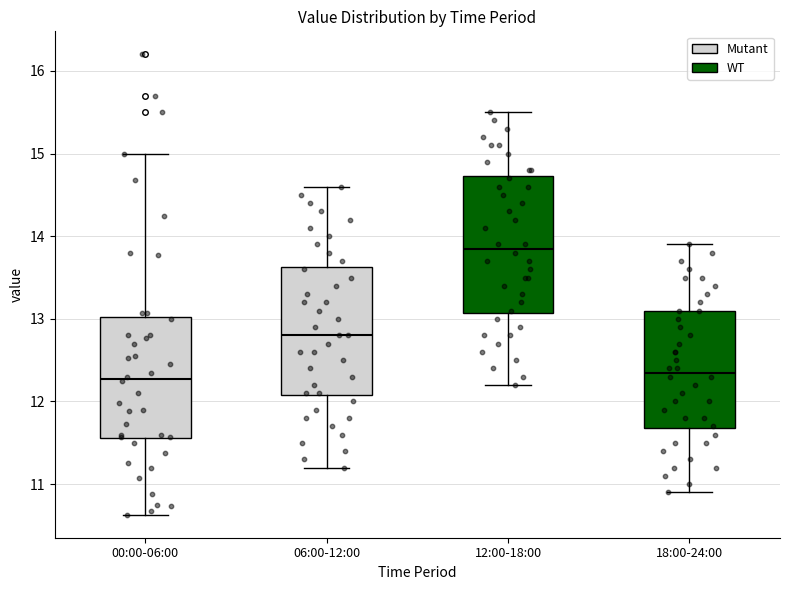

Which box has the highest median line?

12:00-18:00